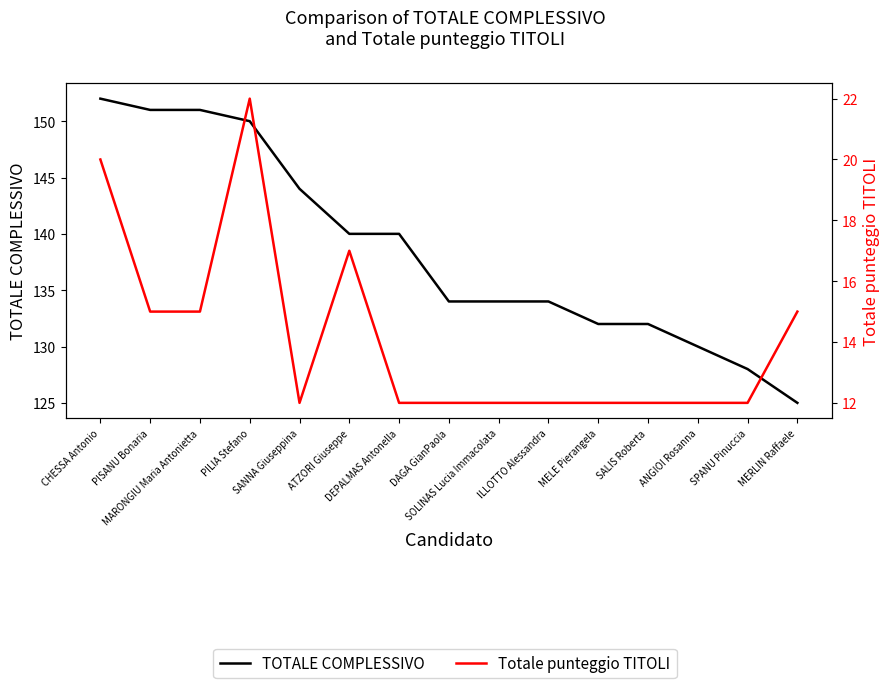

How many values in the Totale punteggio TITOLI series exceed 12?

6